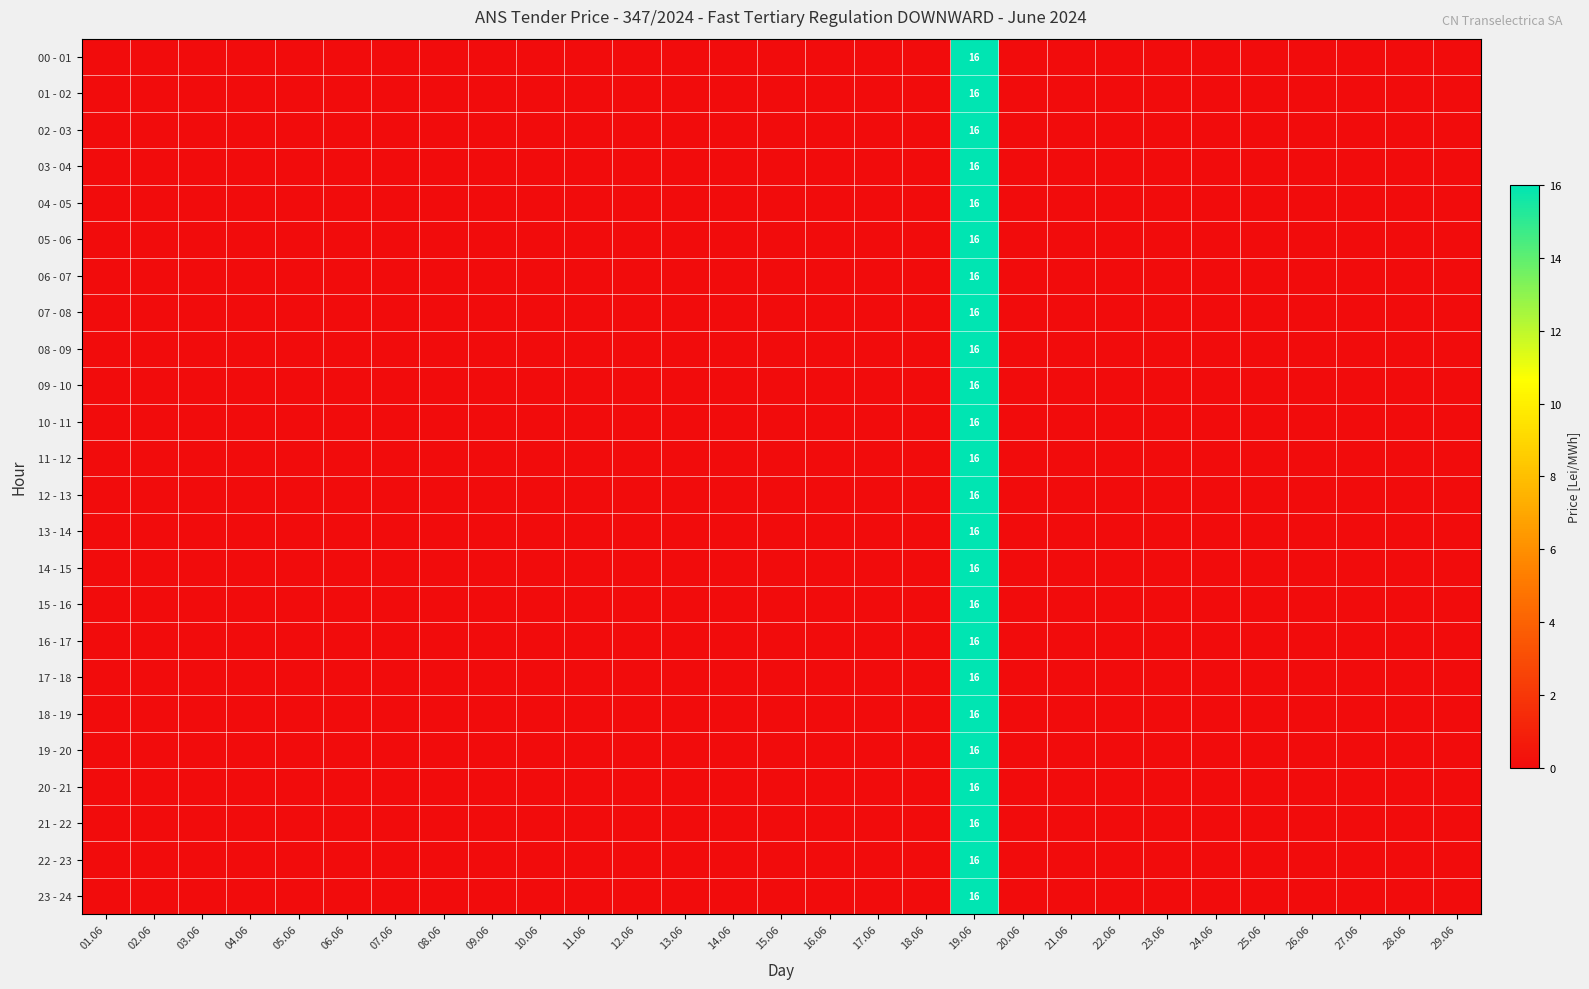

True or false: 20 - 21 has a value of 16 at 19.06.

True